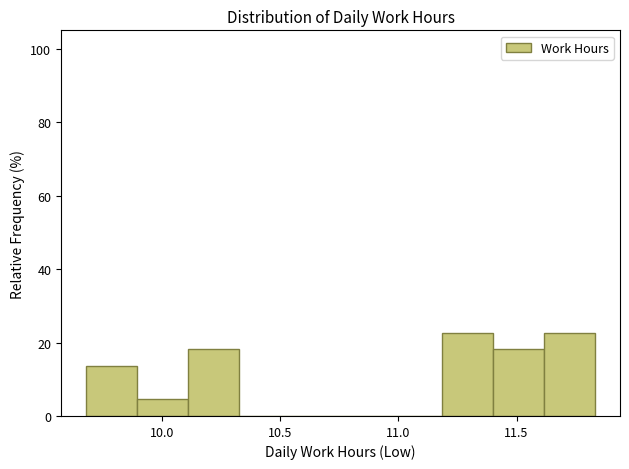

What is the height of the bar covering 11.185 to 11.400 on the x-axis? Neither the bar edges nor the heights are printed on the chart, so give them approximately, as read against the axes.

22